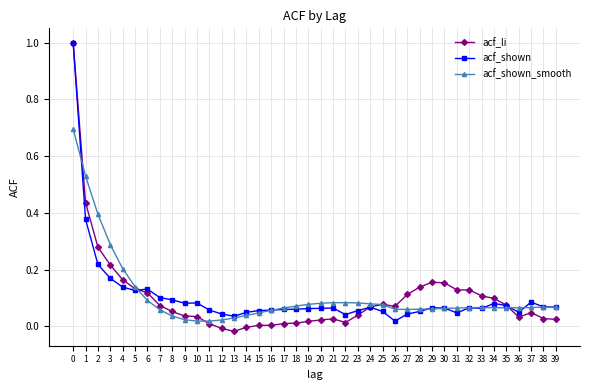

Which series changed the most between 19 and 28?

acf_li